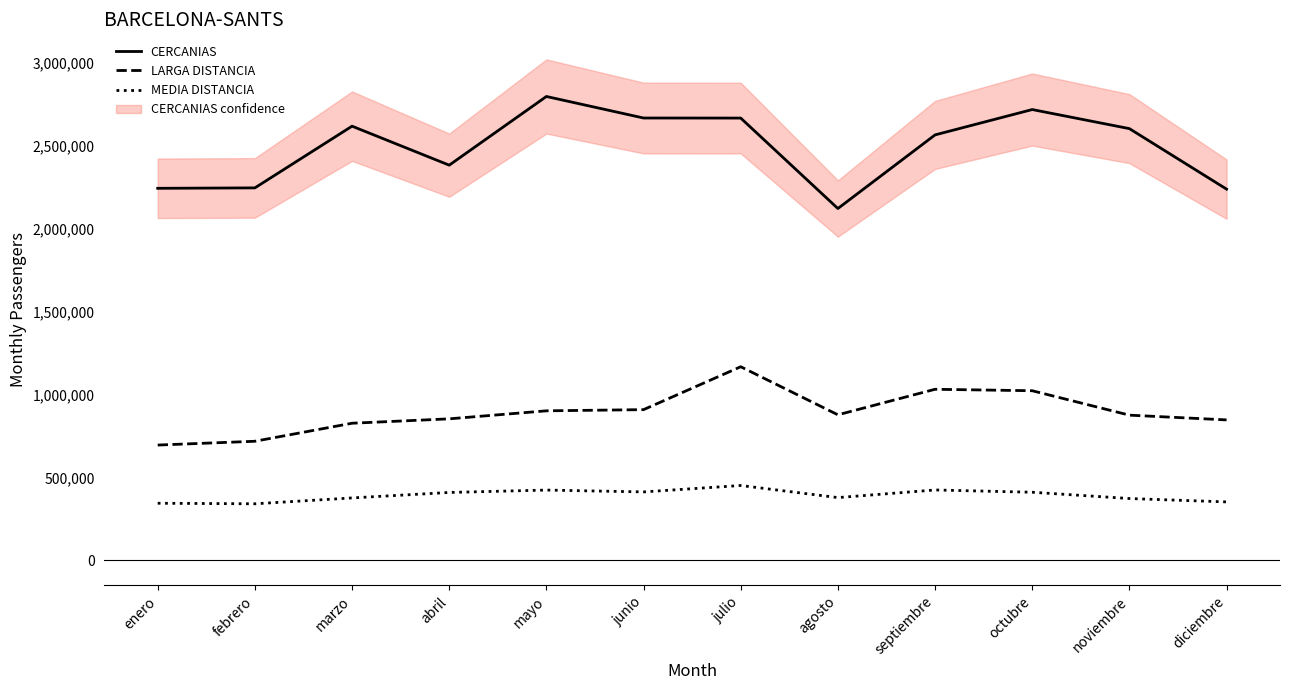

The value of CERCANIAS at junio is 1564437. True or false?

False